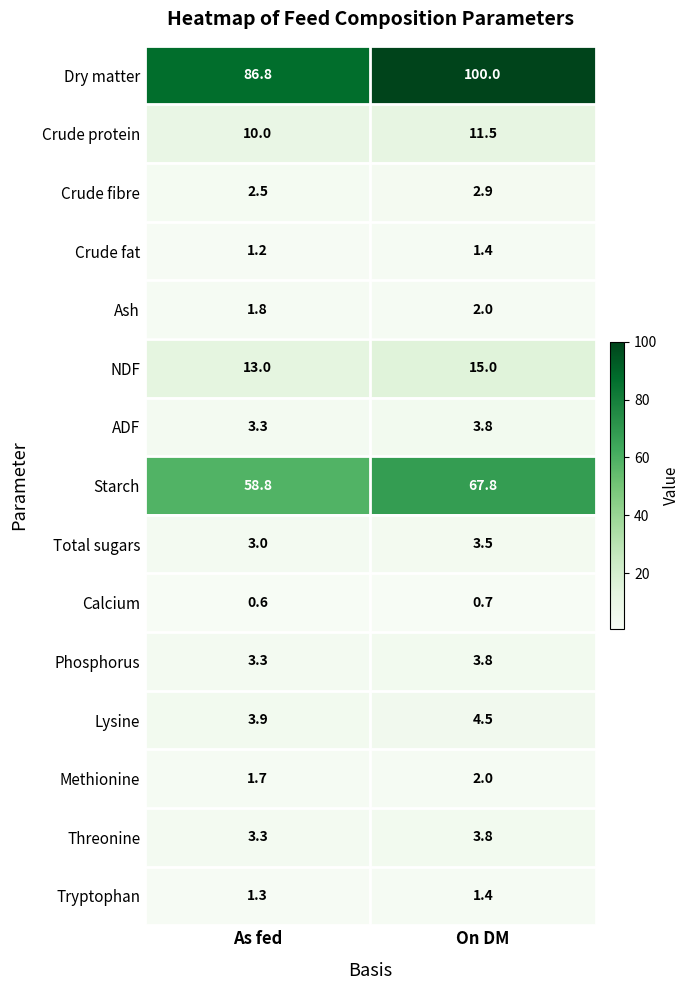

What is the difference between the highest and lowest values at On DM?

99.3